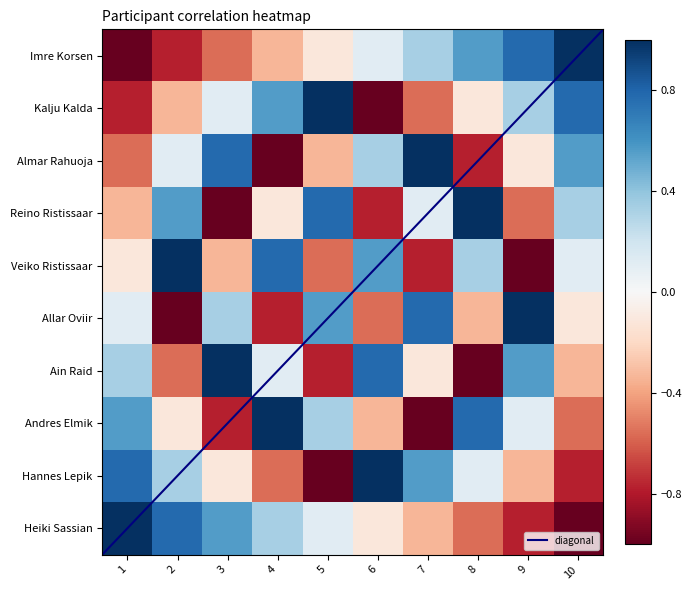

Rank the series at 5 from lowest to highest value.

Hannes Lepik, Ain Raid, Veiko Ristissaar, Almar Rahuoja, Imre Korsen, Heiki Sassian, Andres Elmik, Allar Oviir, Reino Ristissaar, Kalju Kalda